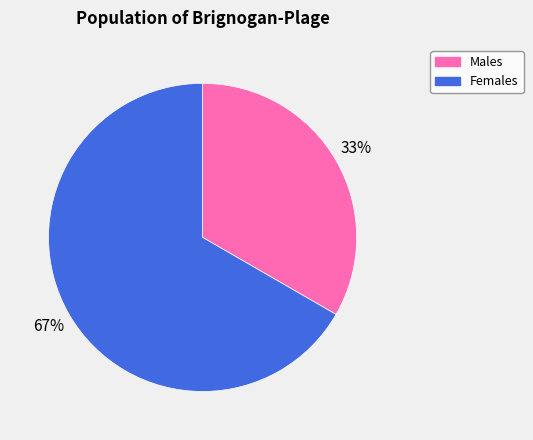

How many slices are in this pie chart?

2